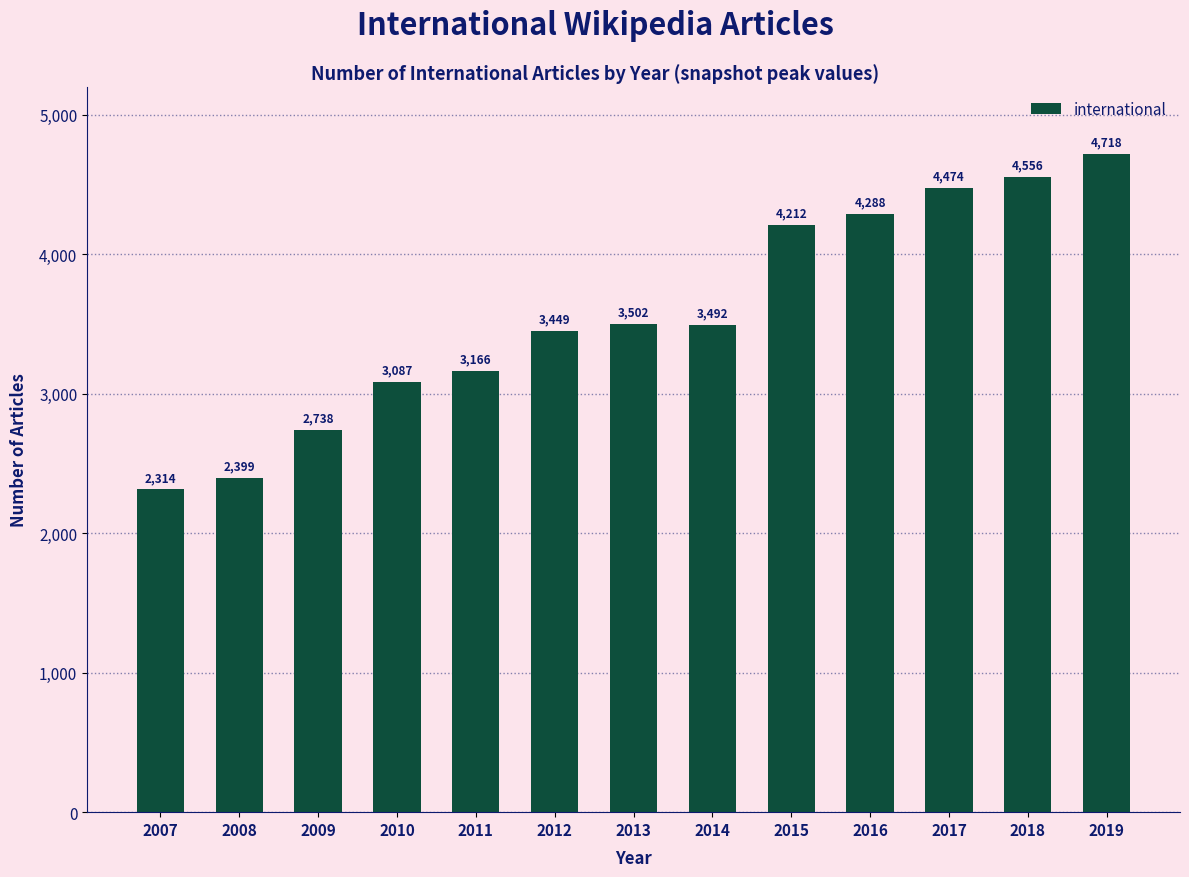

Reading left to right, extract all data points from this chart.

2007=2314	2008=2399	2009=2738	2010=3087	2011=3166	2012=3449	2013=3502	2014=3492	2015=4212	2016=4288	2017=4474	2018=4556	2019=4718